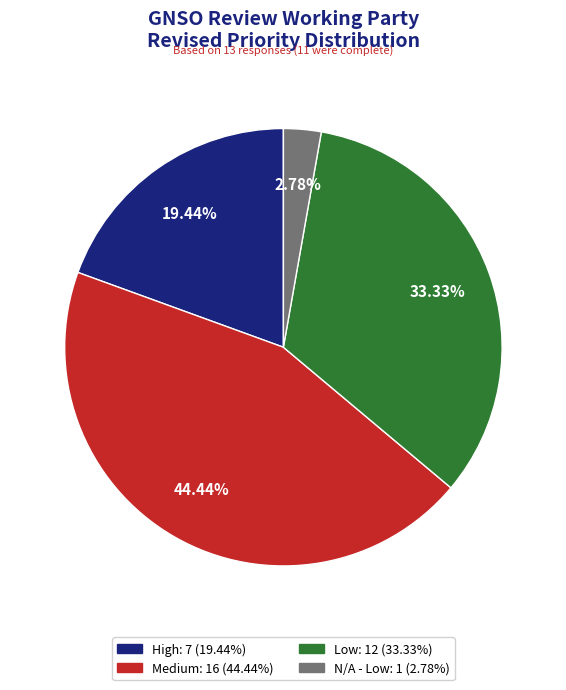

True or false: Medium accounts for 52% of the total.

False